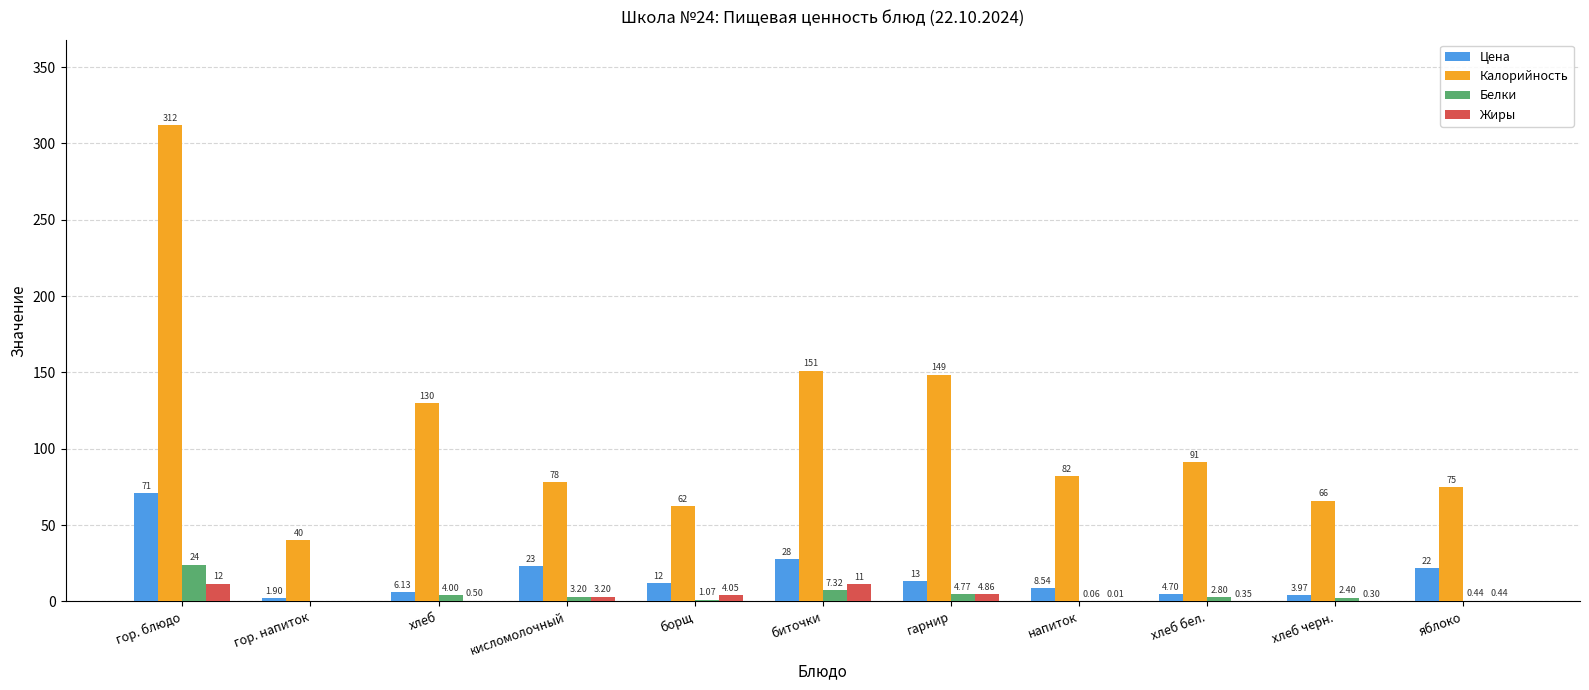

Is the value of Калорийность at борщ greater than the value of Белки at борщ?

Yes